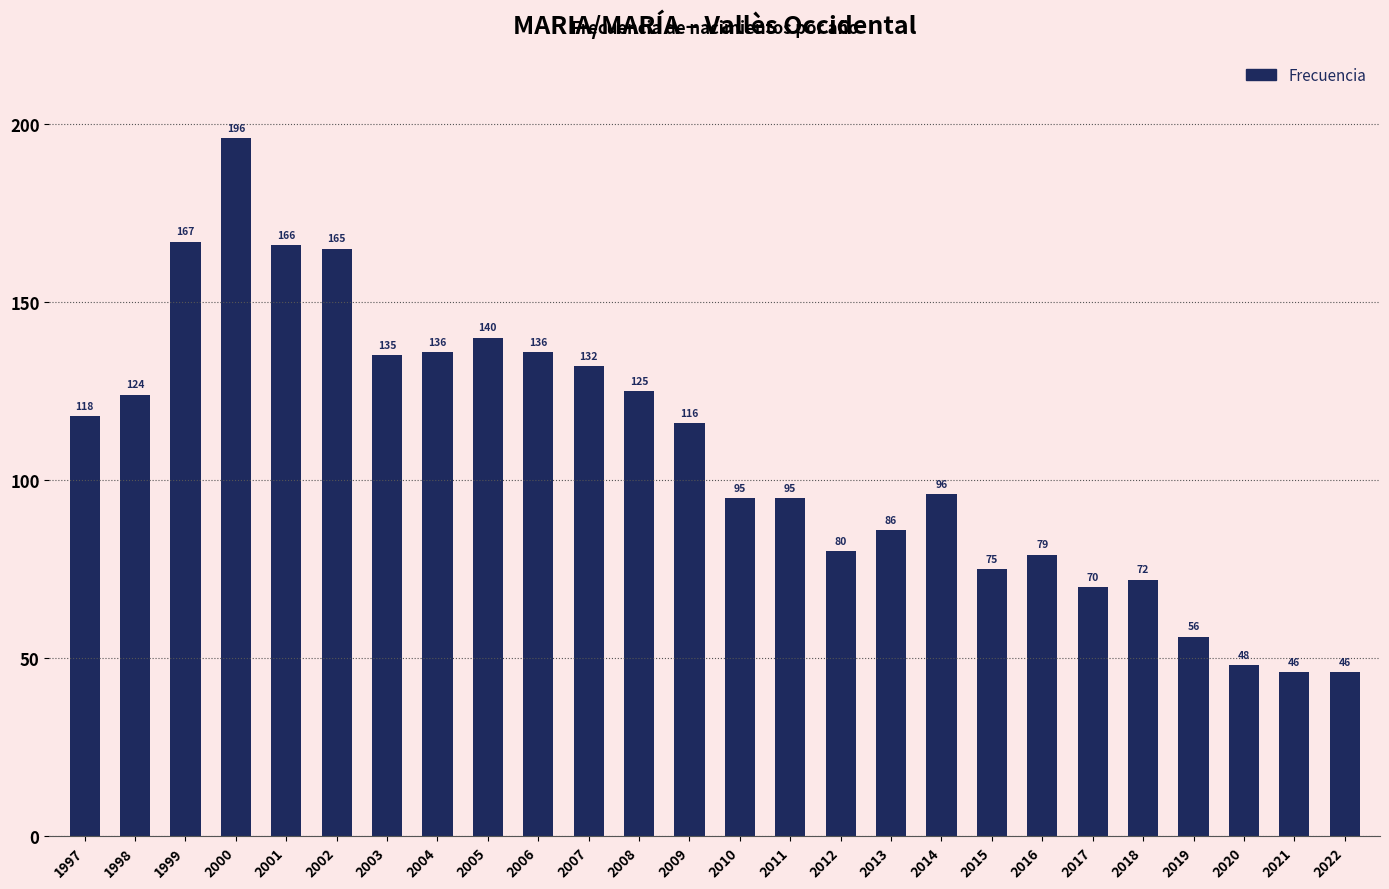

What is the value of the 26th bar from the left?

46